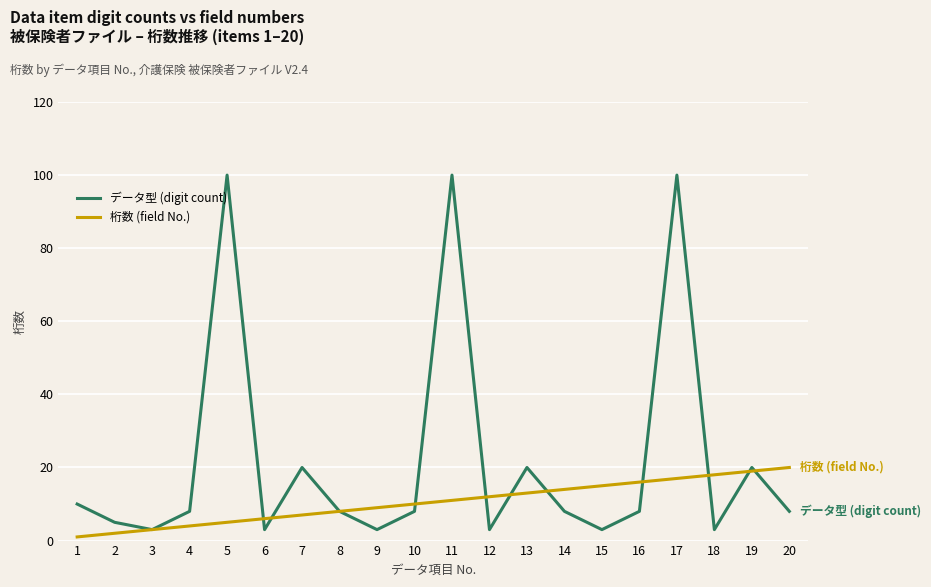

Which series has the widest spread of values?

データ型 (digit count)